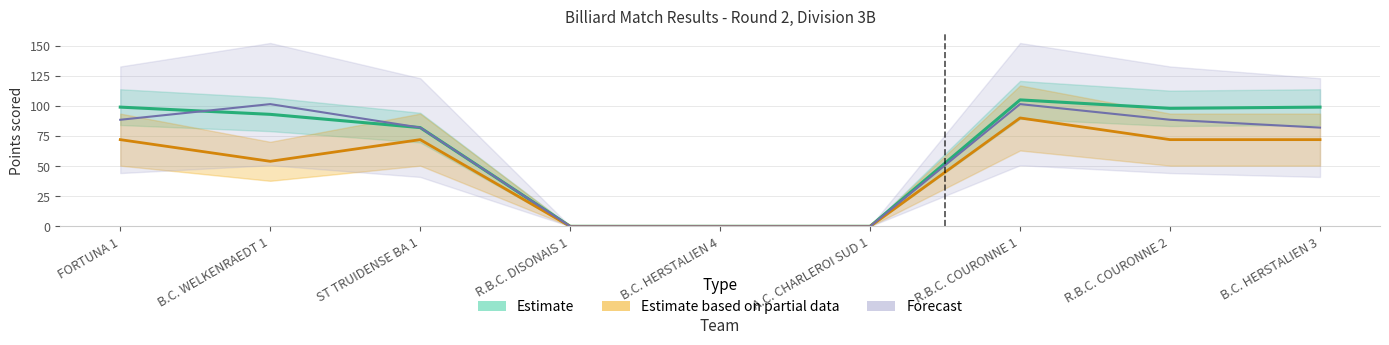

At which category is the sum across all series the highest?

R.B.C. COURONNE 1